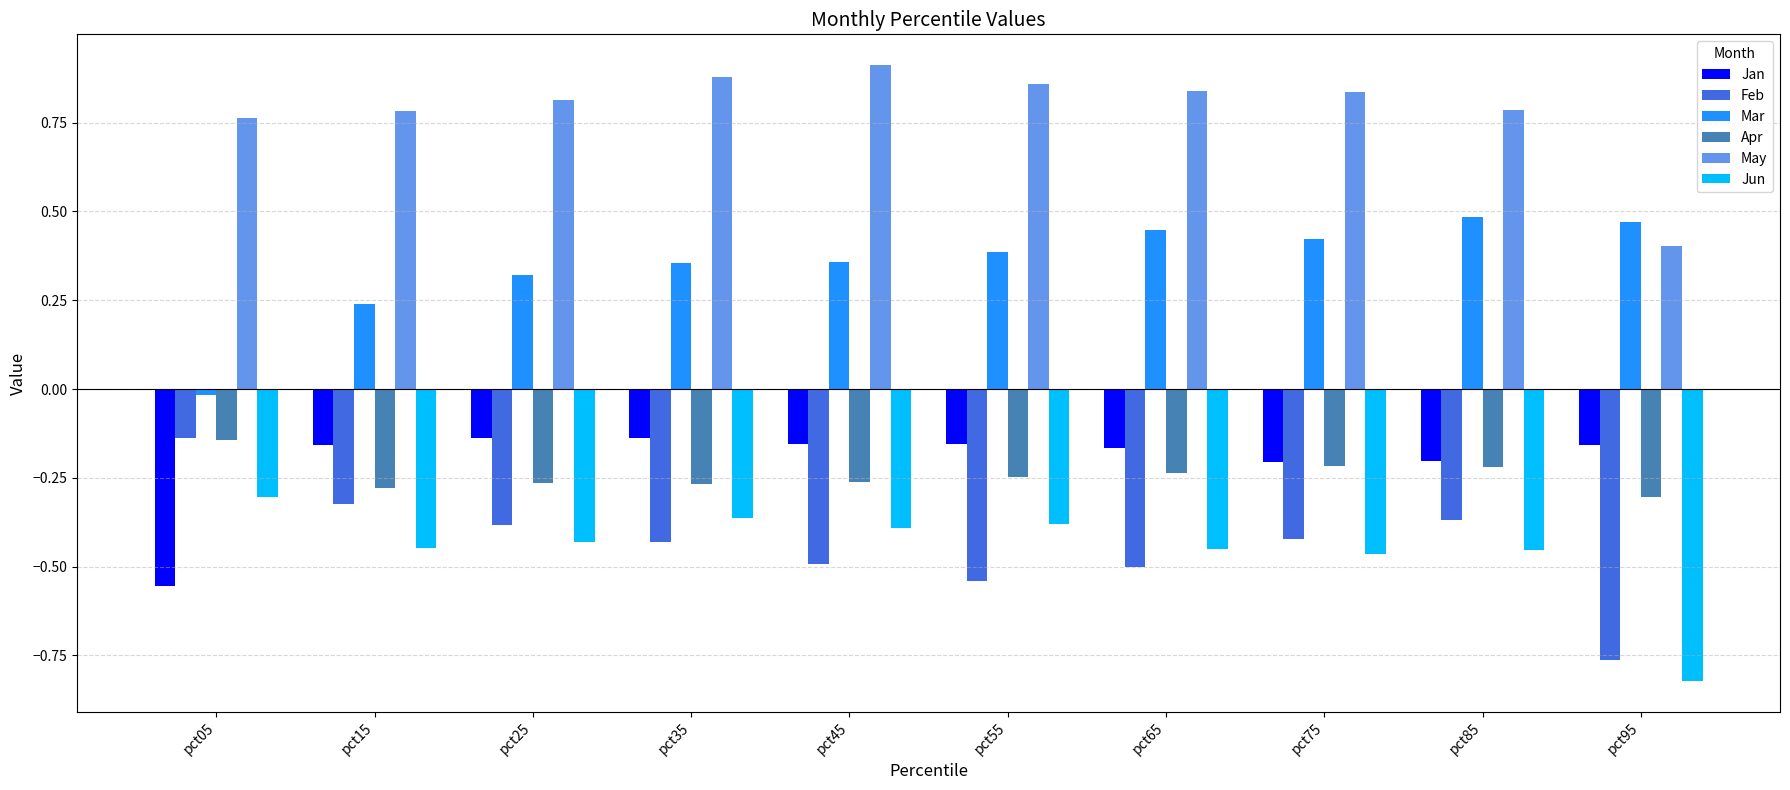

What is the difference between the highest and lowest values at pct75?

1.3